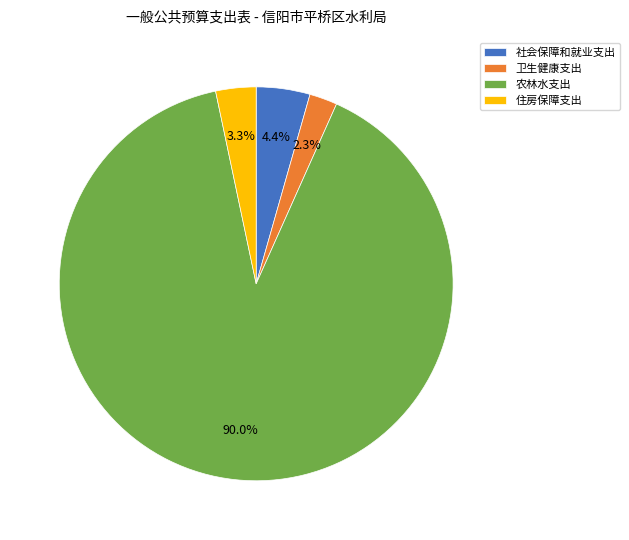

What is the total percentage of 社会保障和就业支出 and 住房保障支出?

7.7%